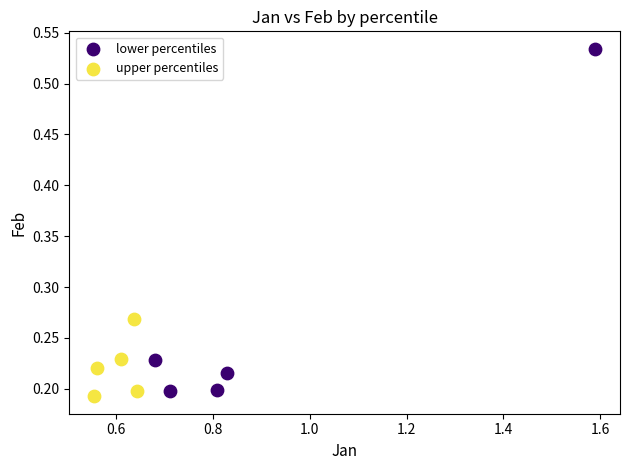

Which series contains the highest Y value?

lower percentiles